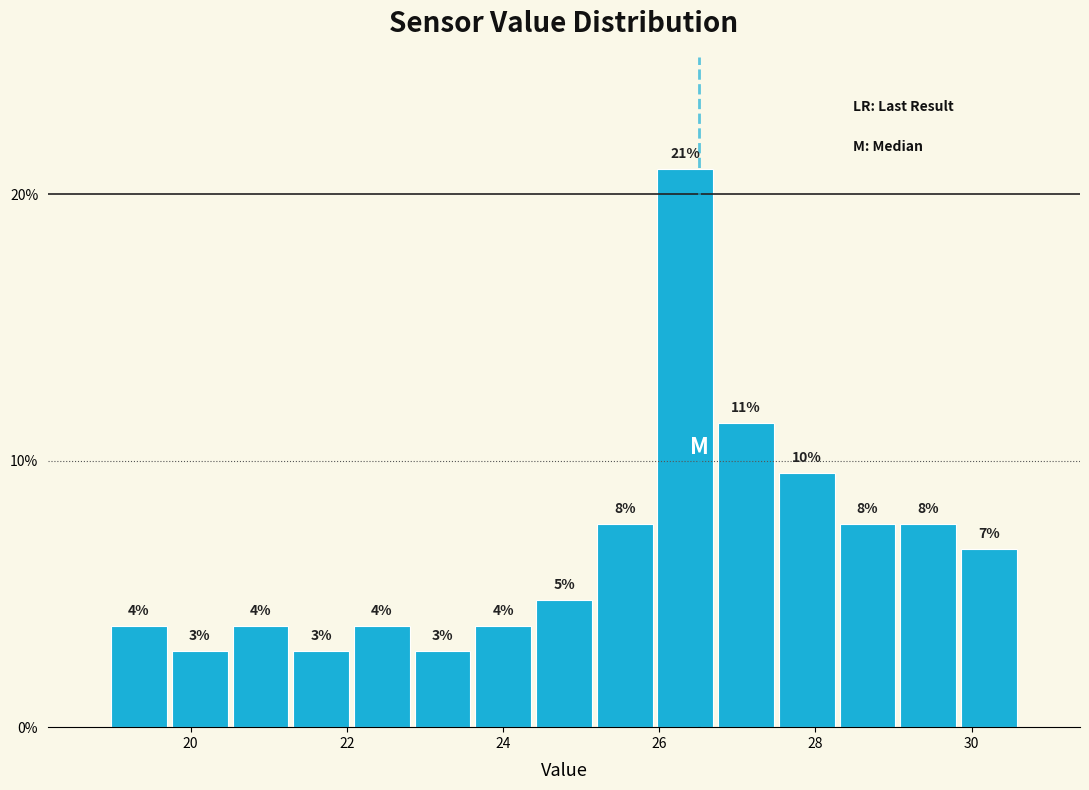

Around what value on the x-axis is the tallest bar? Give the approximate position of its centre, as read against the axis.

26.4